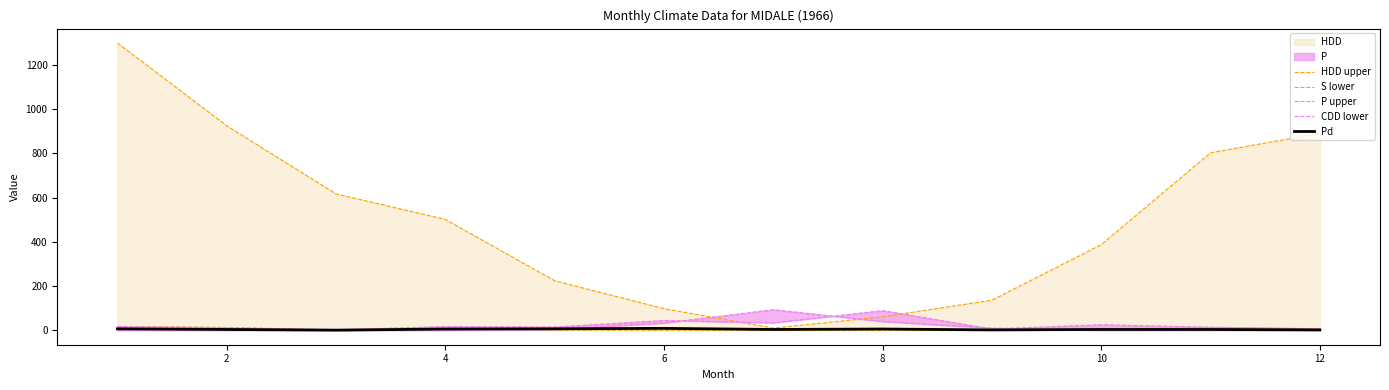

True or false: CDD lower has more than 2 points higher than both neighbors.

False